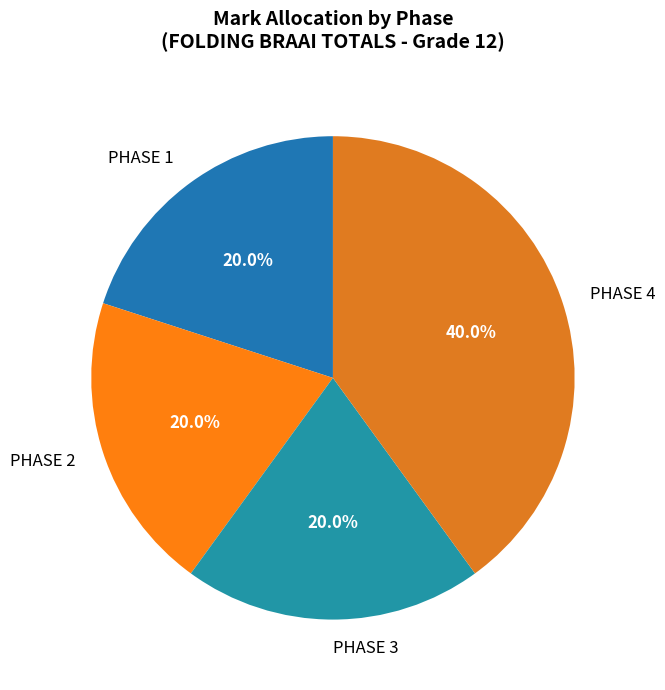

To the nearest percent, what portion does PHASE 3 represent?

20%